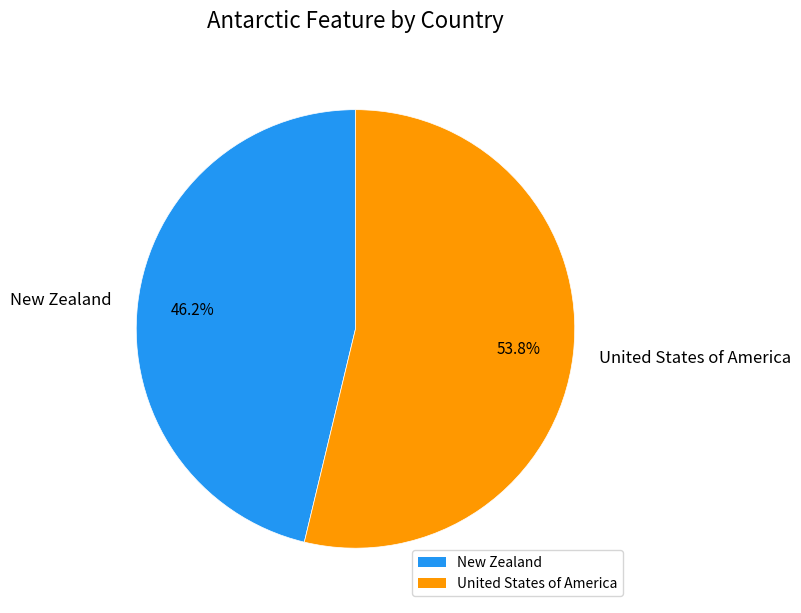

Which slice is the largest?

United States of America